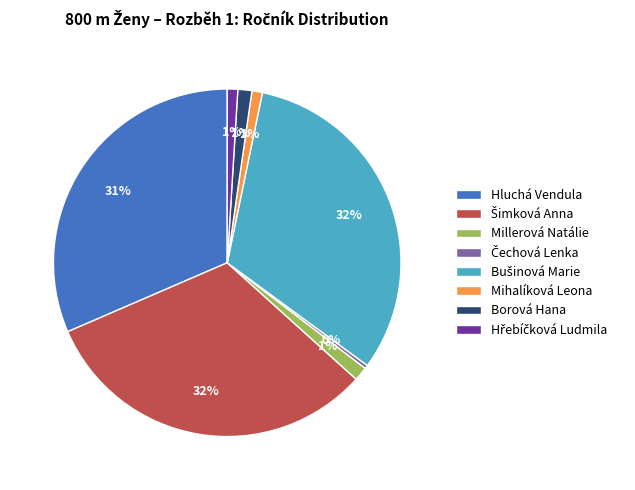

To the nearest percent, what is the average slice percentage?

12%